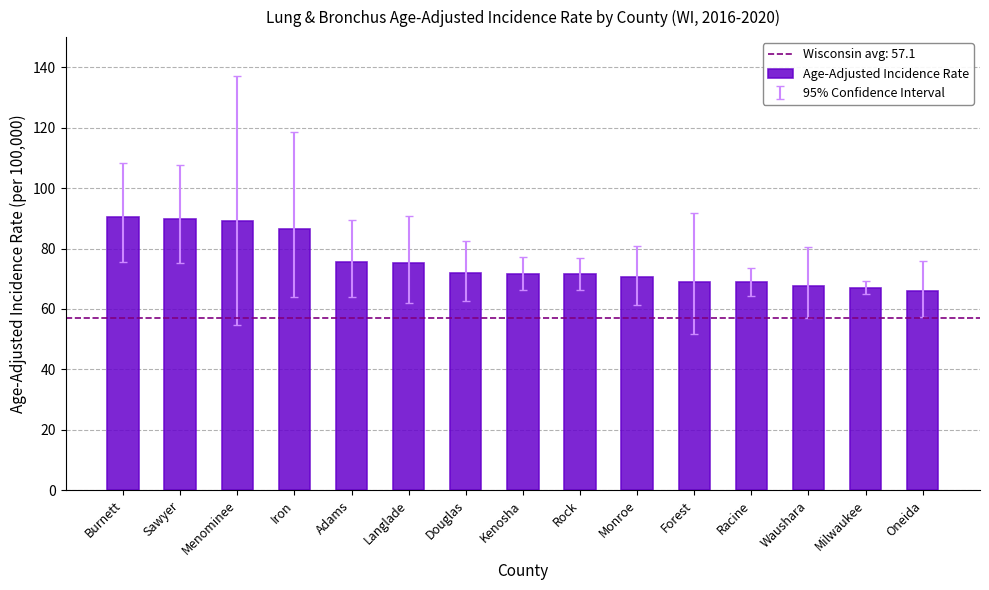

What is the difference between the values at Monroe and Menominee?

18.5